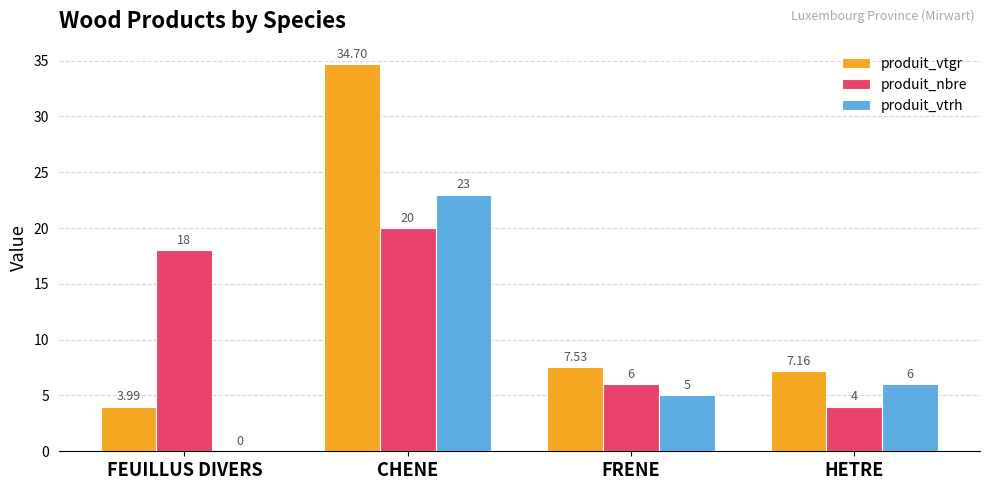

True or false: produit_vtgr has a value of 3.3 at FRENE.

False